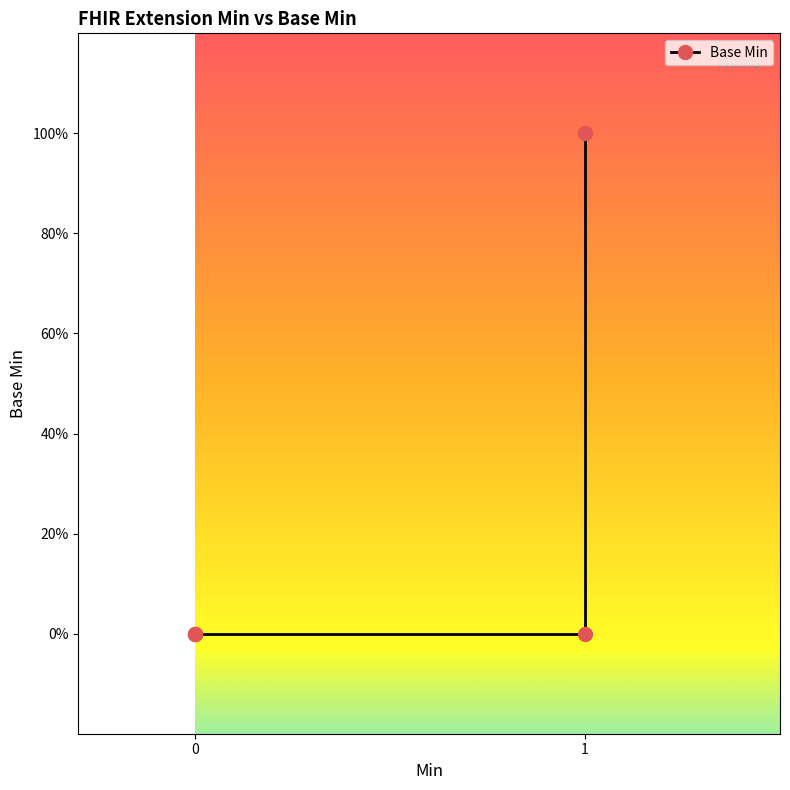

What is the difference between the maximum and second lowest values?

1